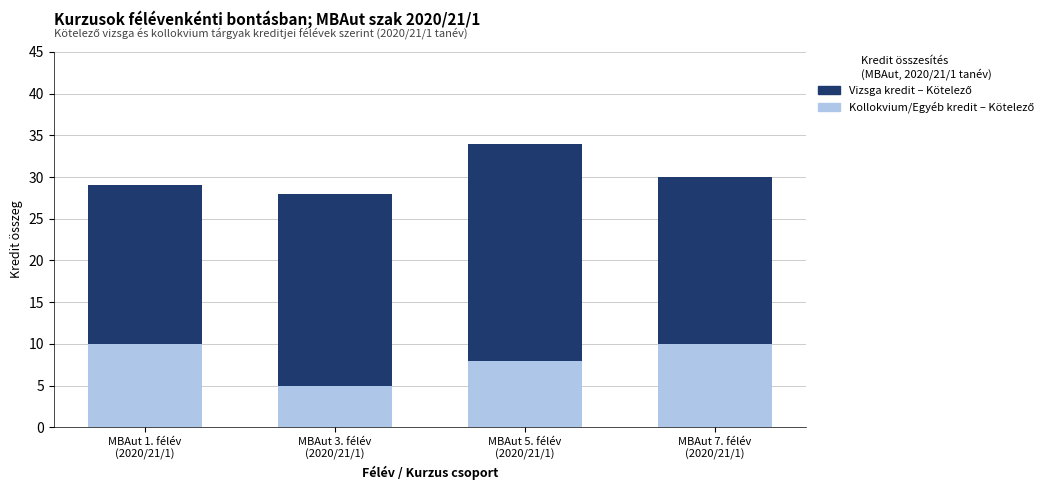

Count the number of data series in this chart.

2